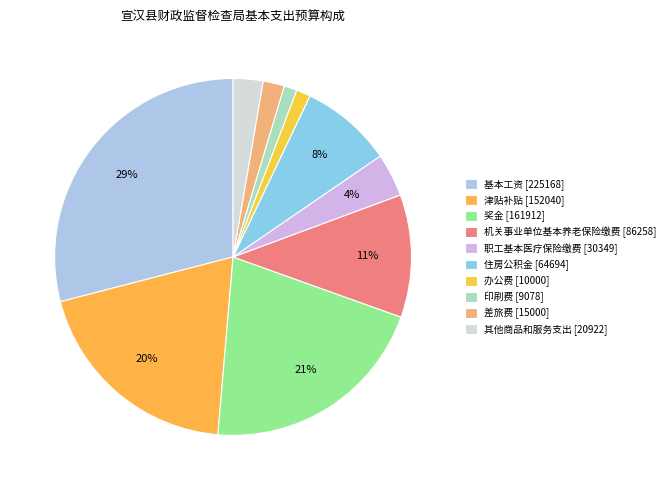

To the nearest percent, what portion does 奖金 represent?

21%